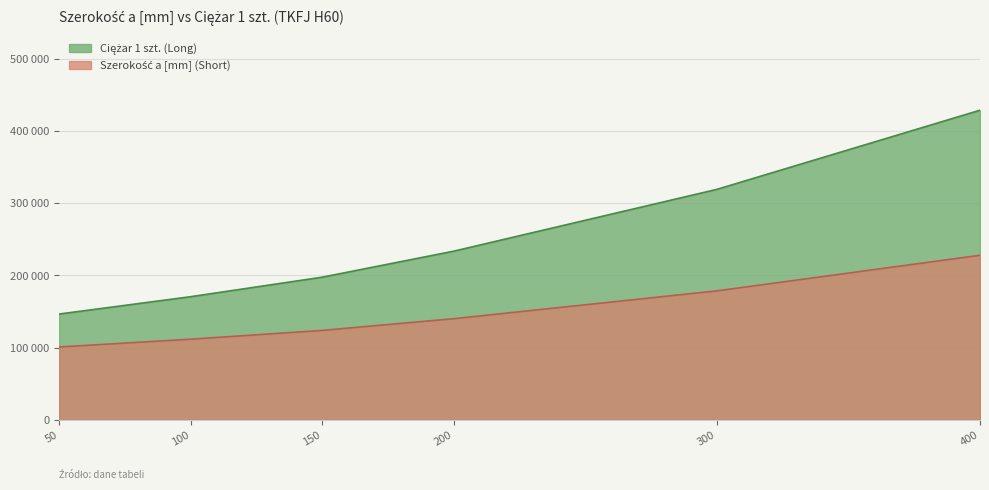

At which label does the data first exceed 140075?

300